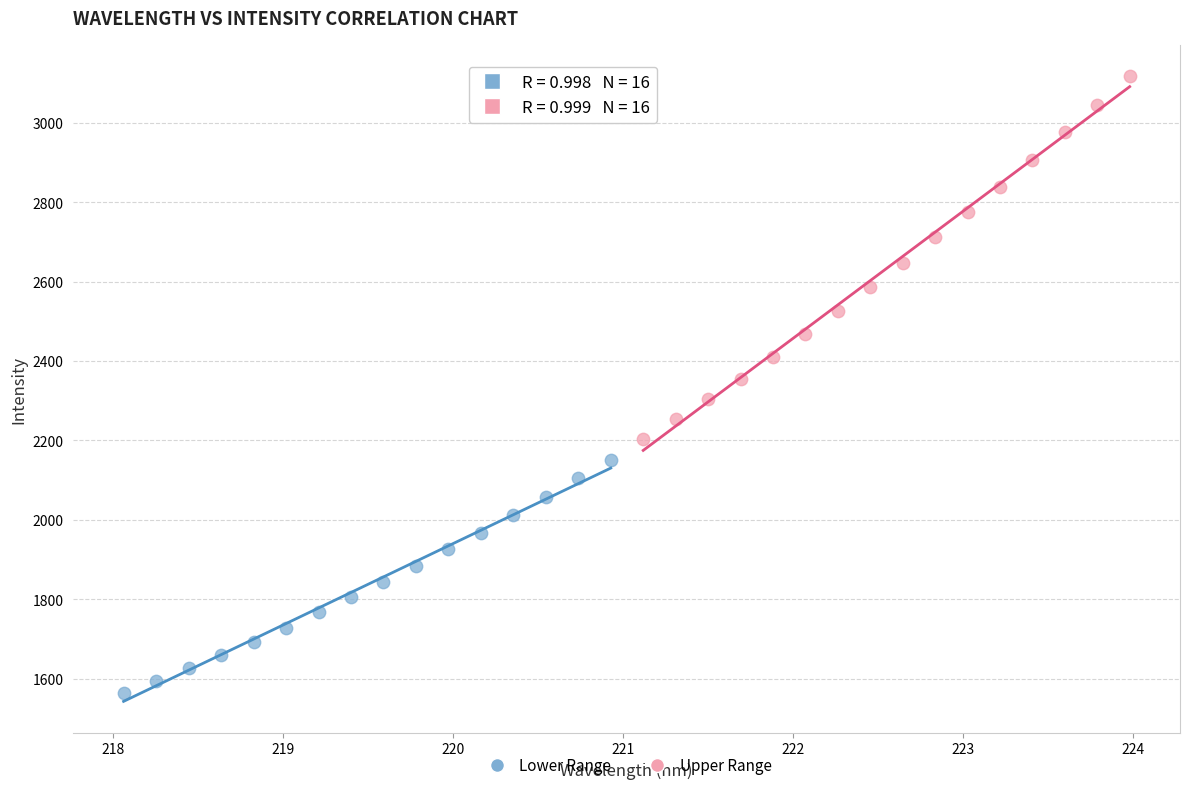

Which series reaches the minimum Y coordinate?

Lower Range